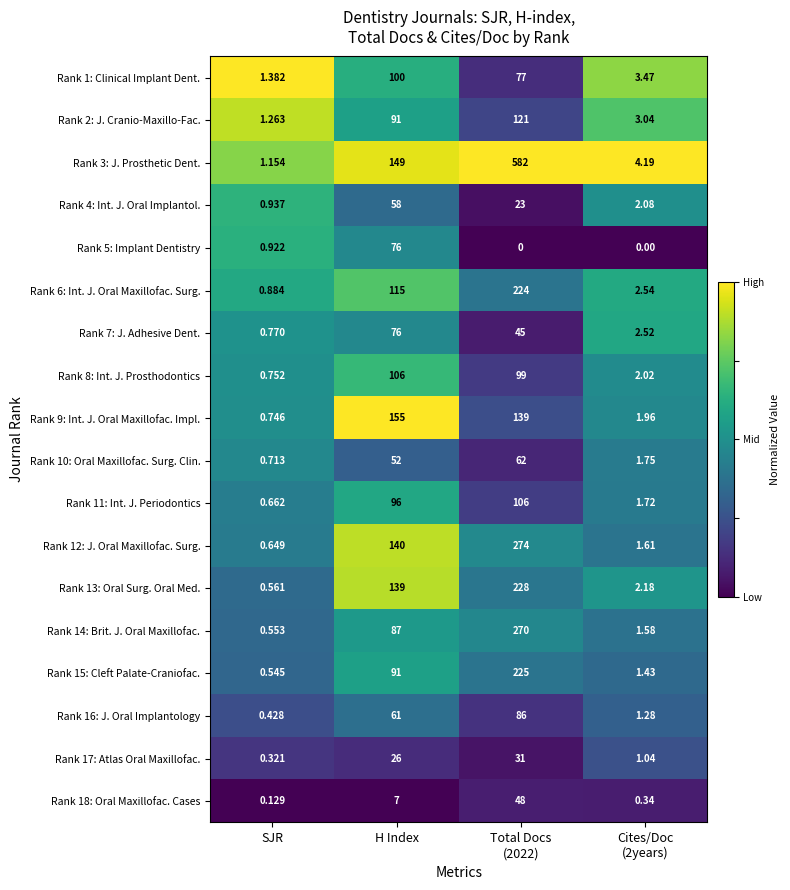

At which label is Rank 10: Oral Maxillofac. Surg. Clin. closest to 31?

H Index